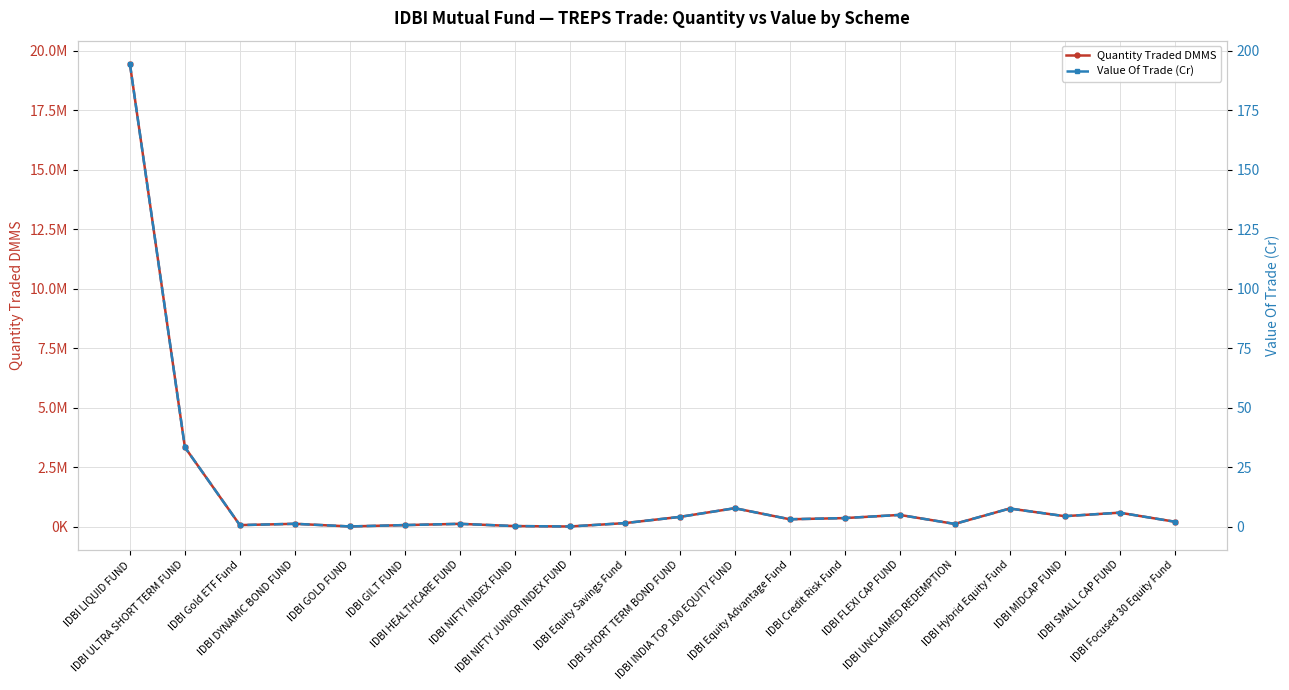

How many interior local valleys does the Value Of Trade (Cr) series have?

6